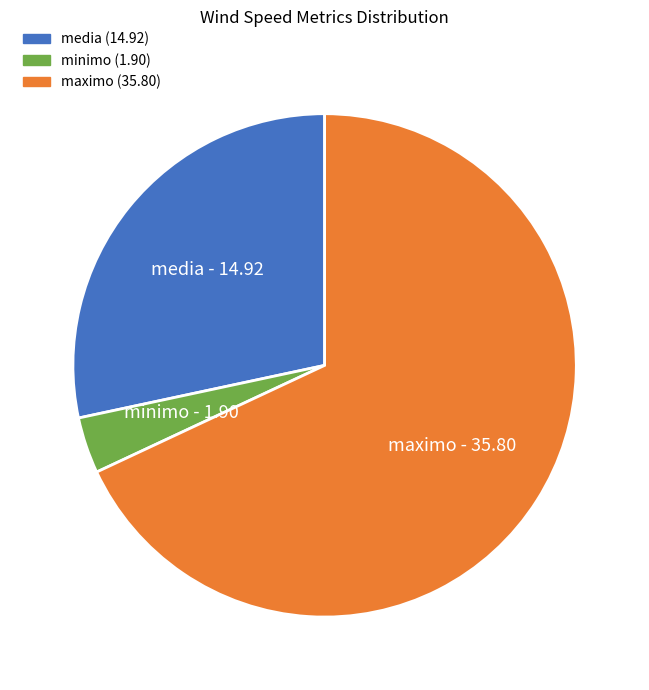

Count the number of slices in the pie.

3